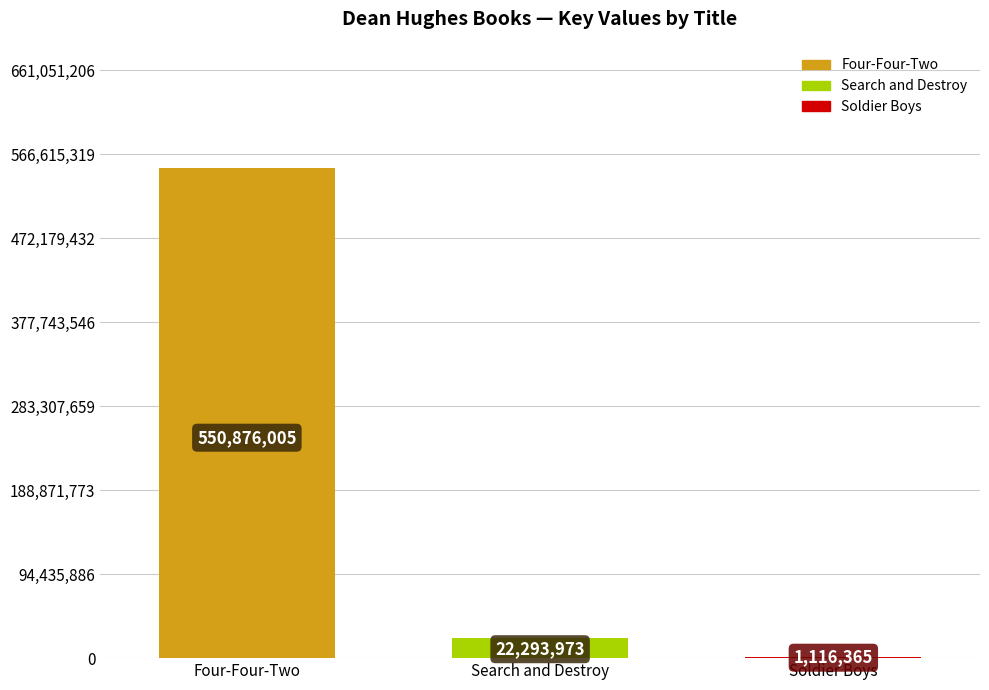

At which label is the value closest to 275996185?

Search and Destroy